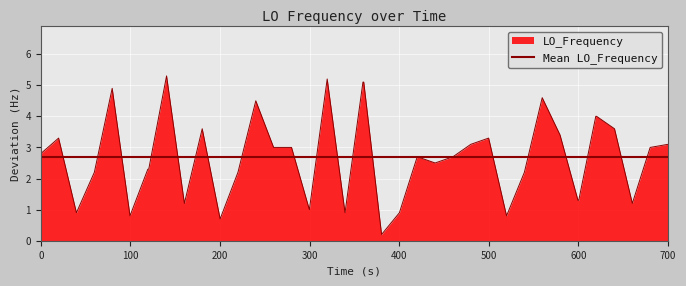

Count the number of data series in this chart.

1